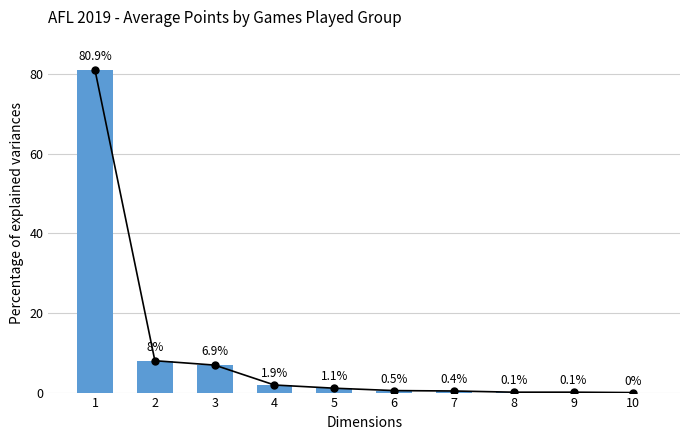

List the labels in order of value, smallest first.

10, 8, 9, 7, 6, 5, 4, 3, 2, 1